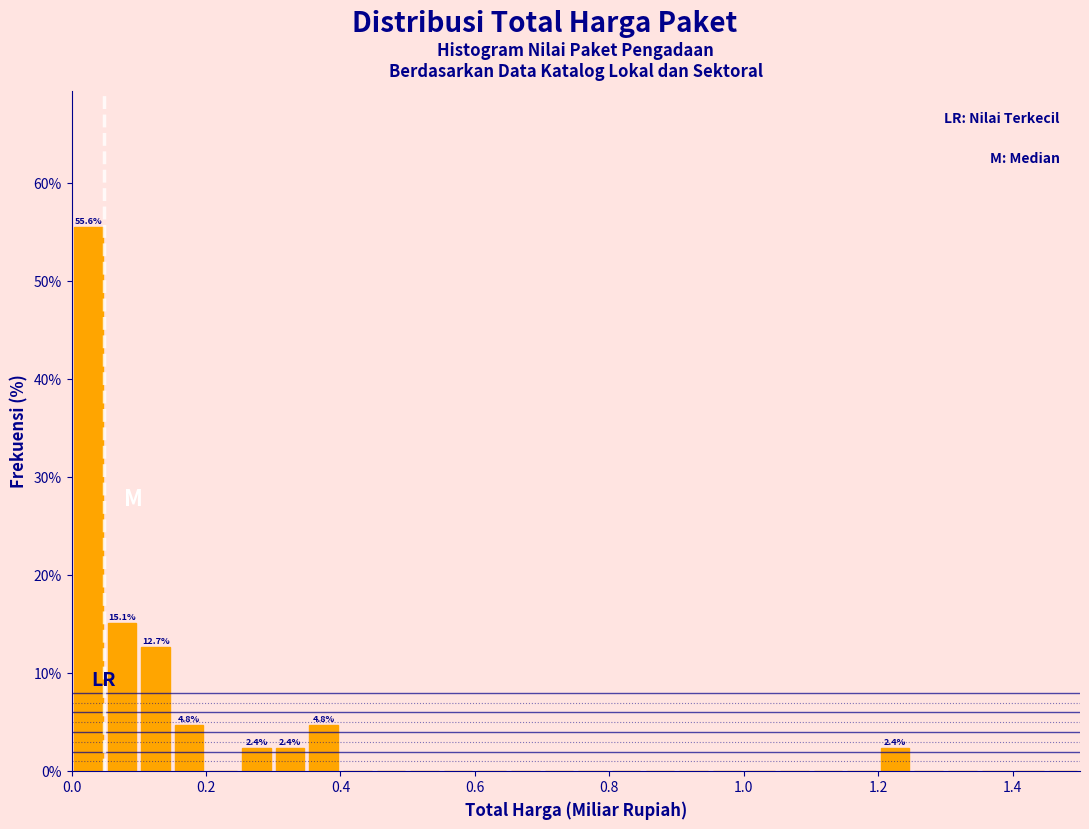

Read against the x-axis, roughly where is the centre of the tallest bar?

0.02